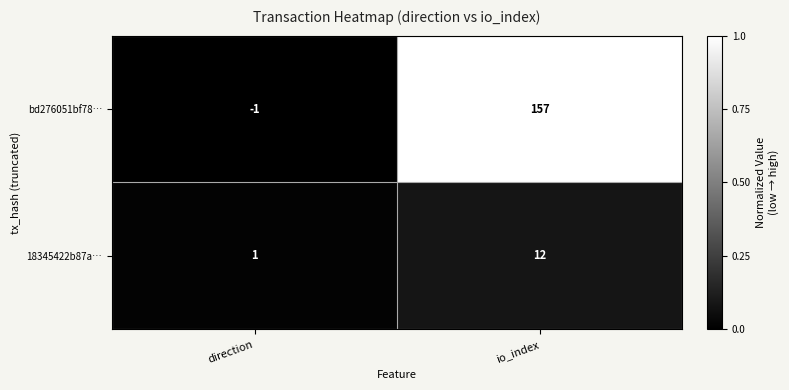

True or false: 18345422b87a… has a value of 1 at direction.

True